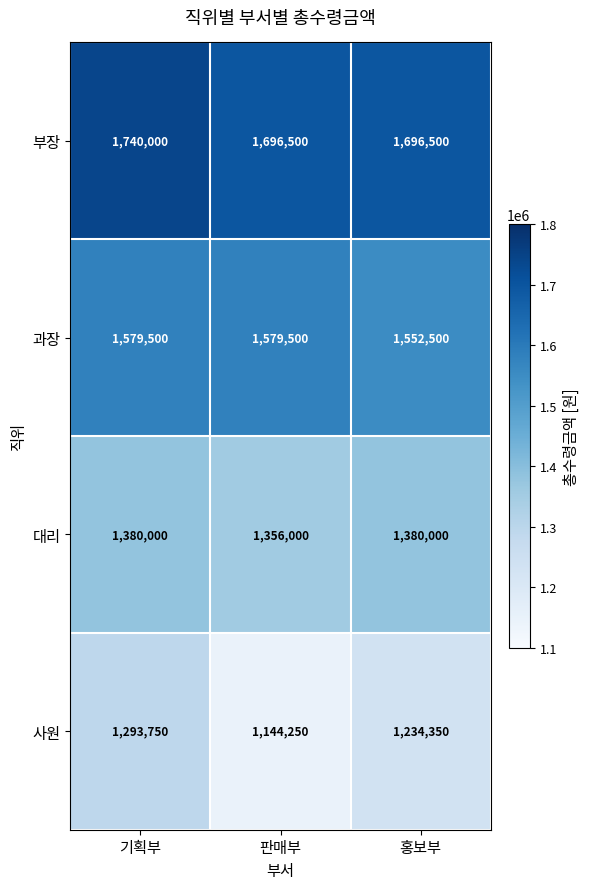

At which category does the chart reach its minimum across all series?

판매부